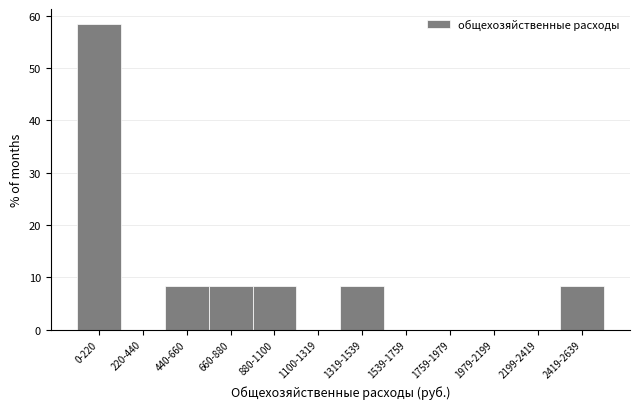

Reading left to right, extract all data points from this chart.

0-220=58.3	220-440=0.0	440-660=8.3	660-880=8.3	880-1100=8.3	1100-1319=0.0	1319-1539=8.3	1539-1759=0.0	1759-1979=0.0	1979-2199=0.0	2199-2419=0.0	2419-2639=8.3